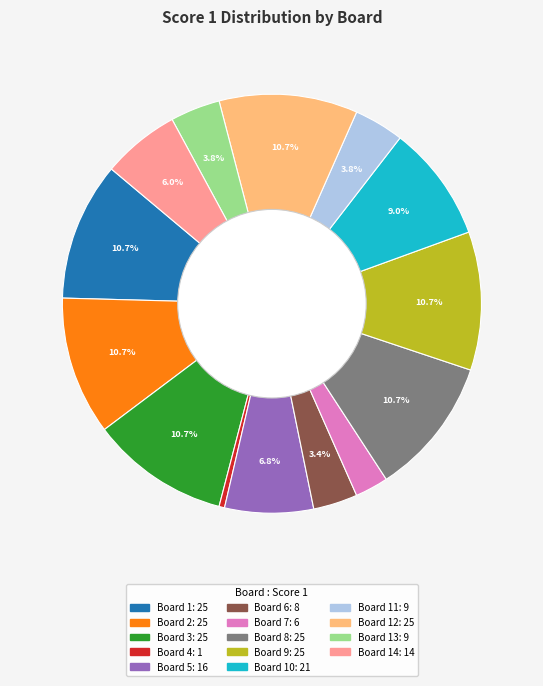

How many segments does this pie chart have?

14